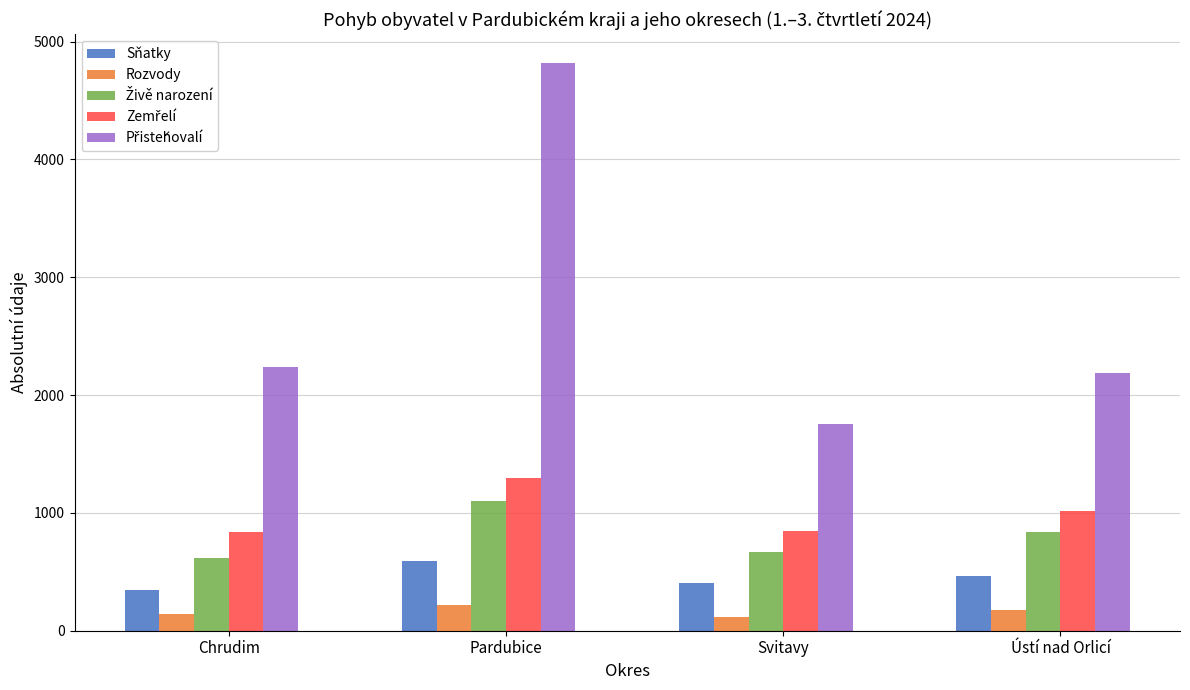

Read the Rozvody value at Ústí nad Orlicí.

177